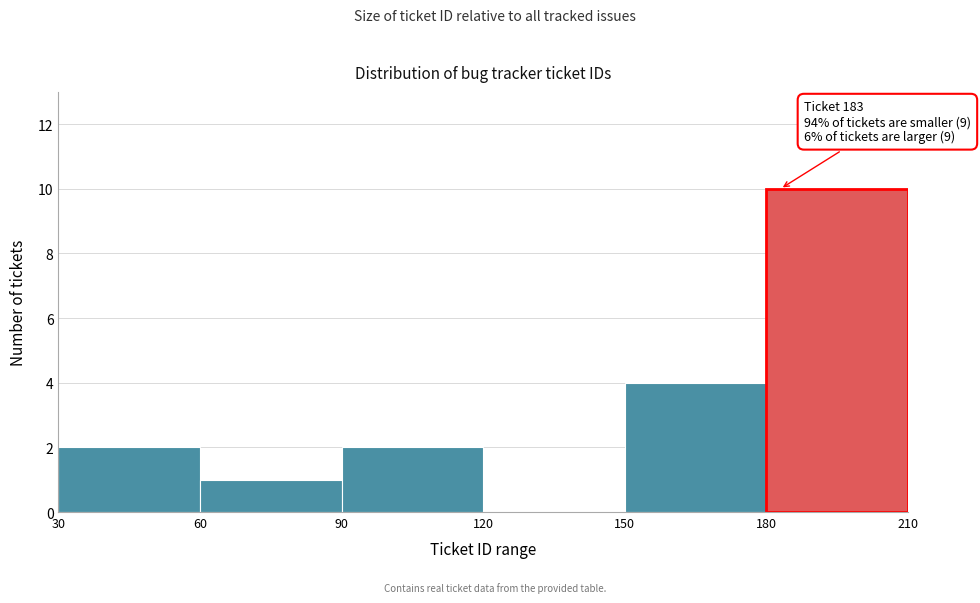

Over which range of the x-axis is the bar tallest?

180 to 210